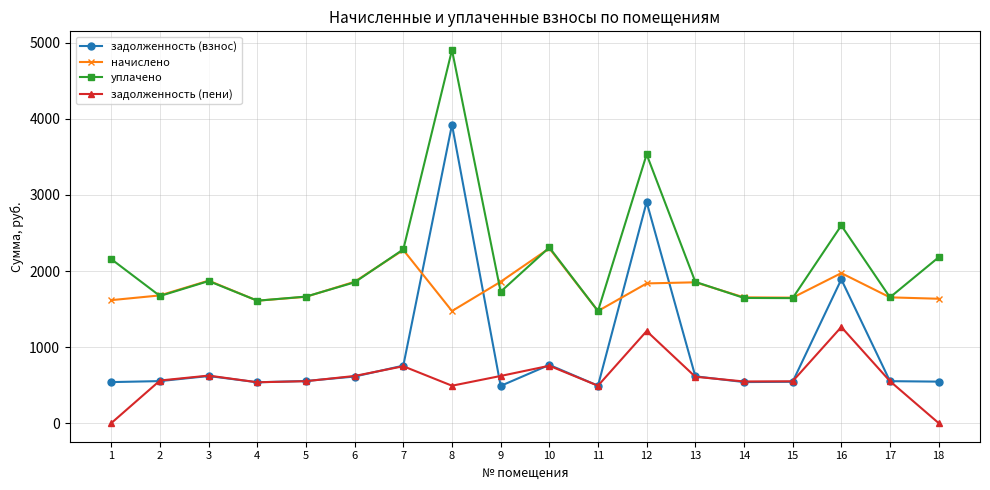

How many data points in начислено are above 1679?

9